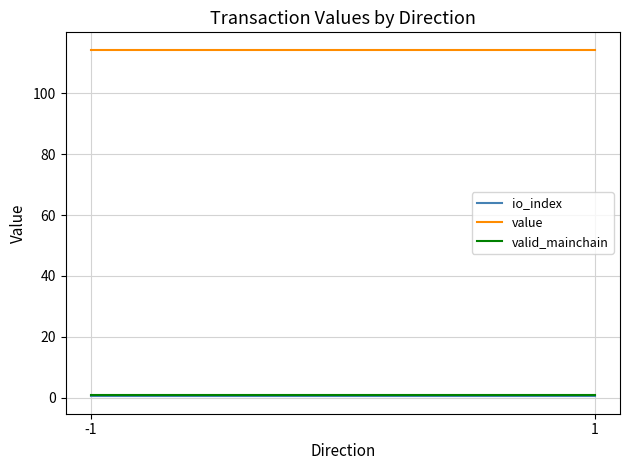

Between -1 and 1, which is larger?

-1